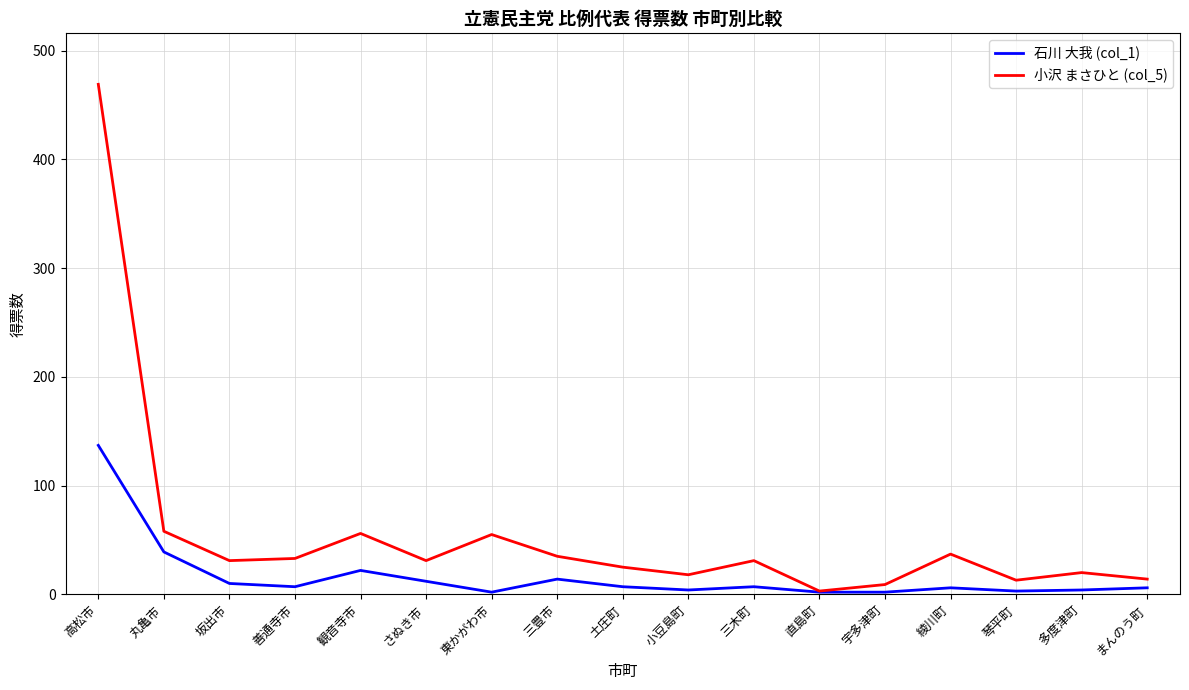

True or false: 小沢 まさひと (col_5) has more than 2 interior local peaks.

True